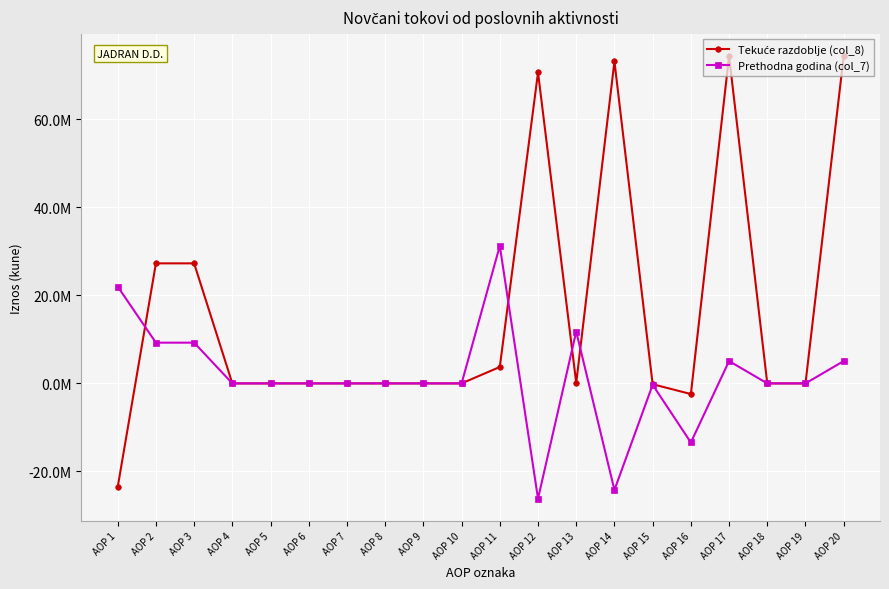

Which category has the lowest value across all series?

AOP 12